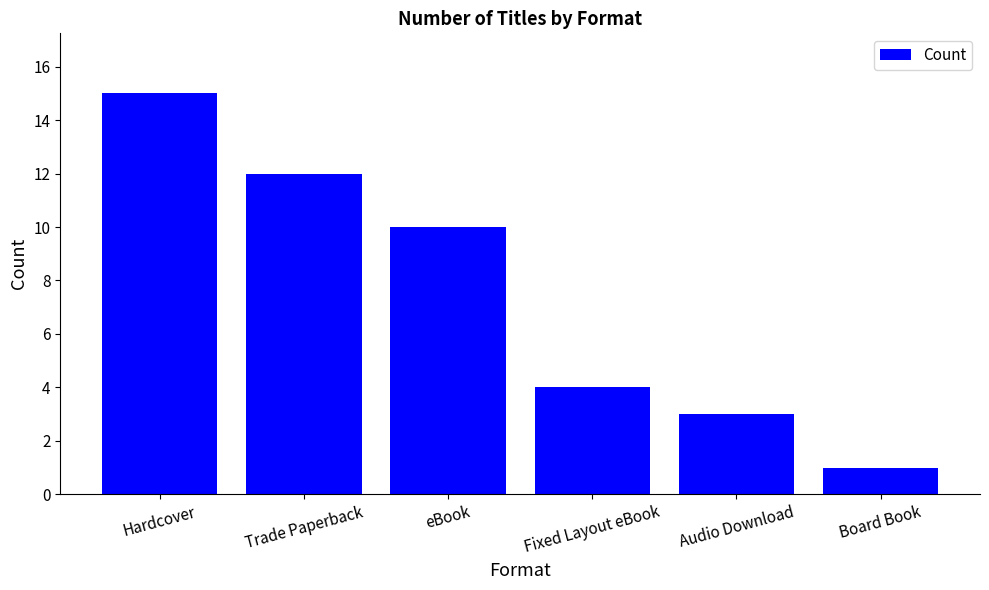

How many bars are there in total?

6